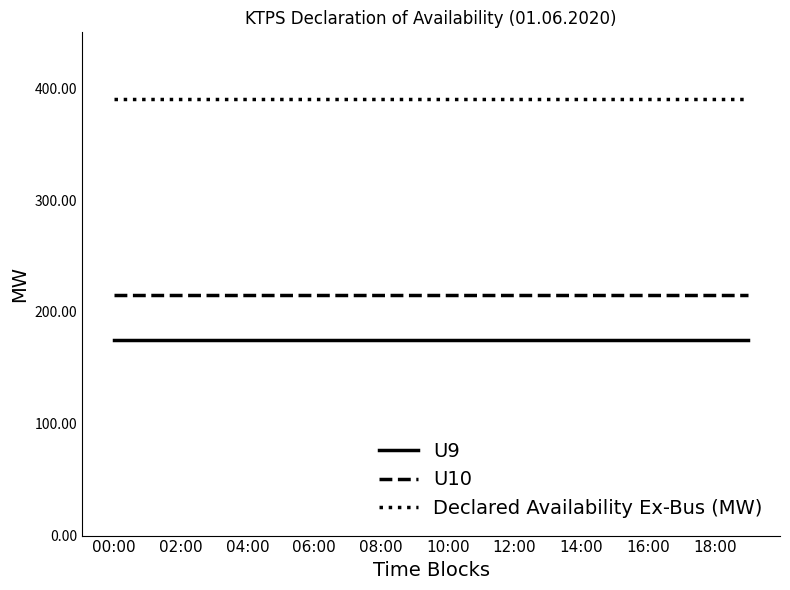

Which series has the largest total across all categories?

Declared Availability Ex-Bus (MW)